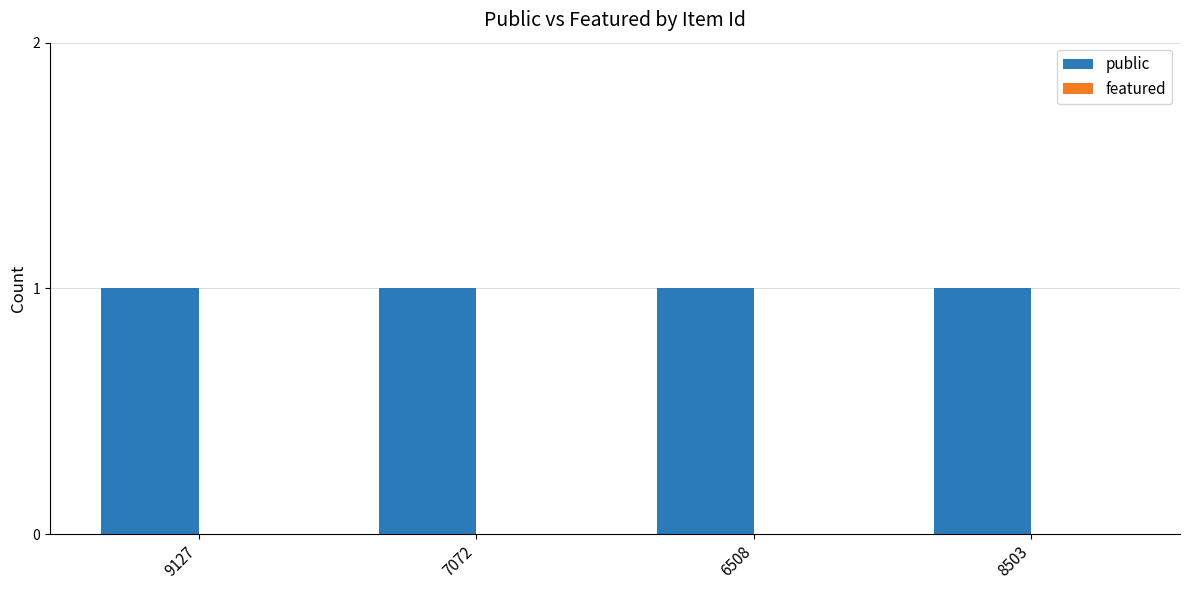

What is the average value of the public series?

1